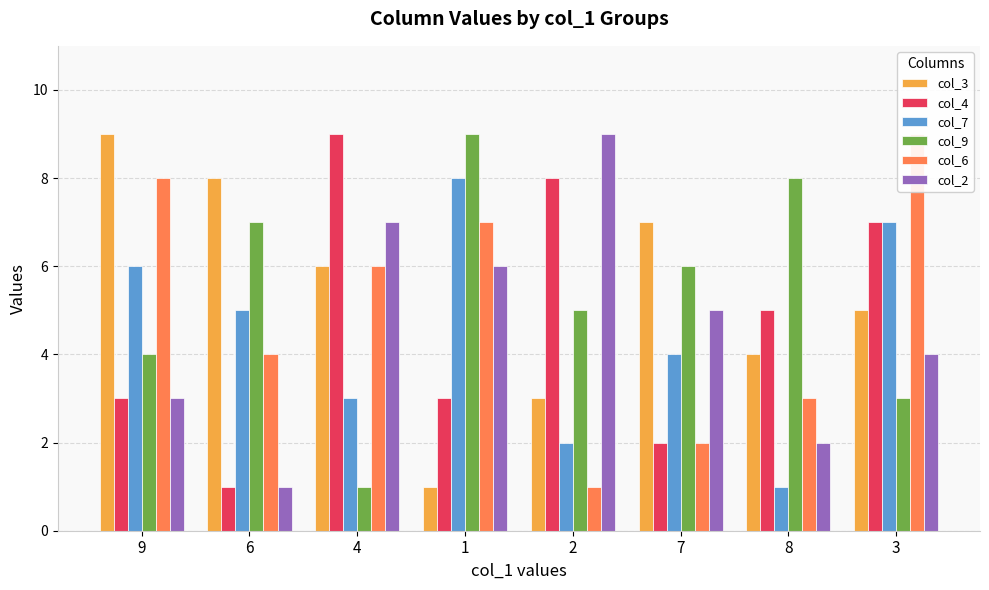

Rank the categories by col_3 value from lowest to highest.

1, 2, 8, 3, 4, 7, 6, 9